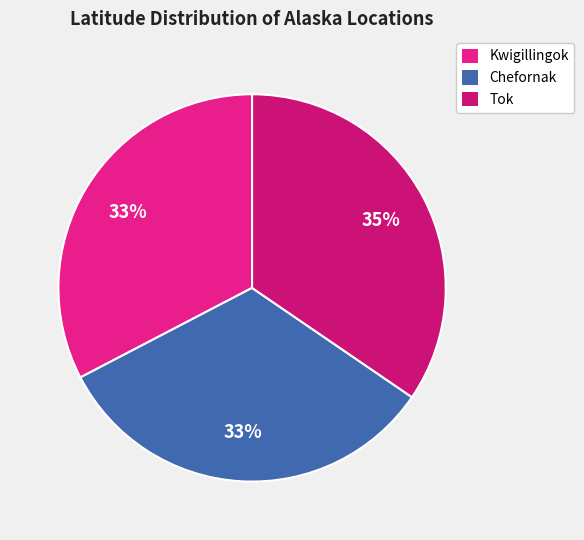

To the nearest percent, what portion does Chefornak represent?

33%